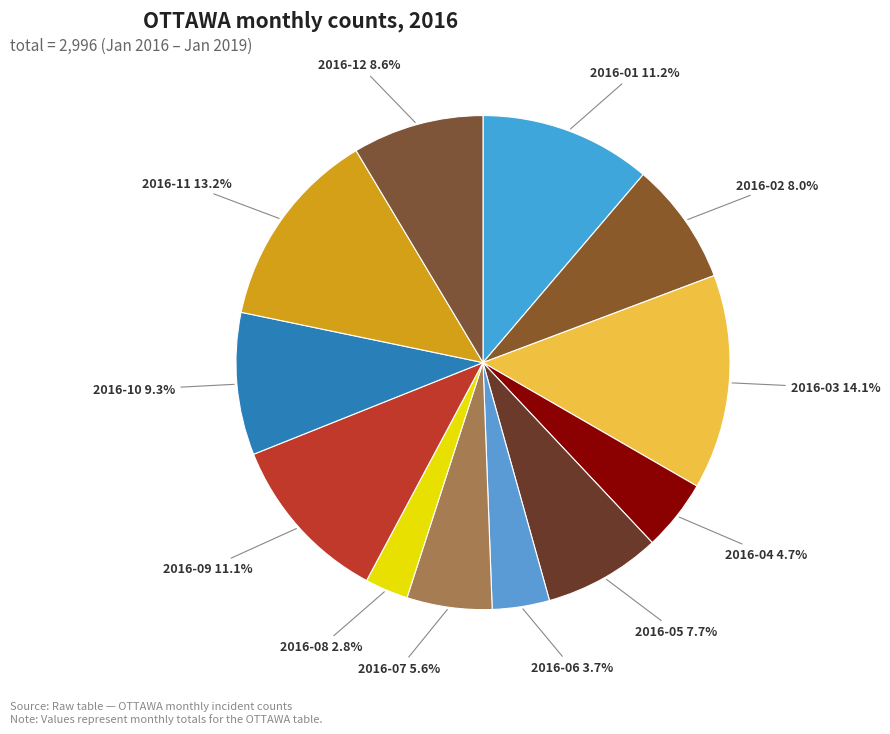

What is the largest slice in the pie chart?

2016-03